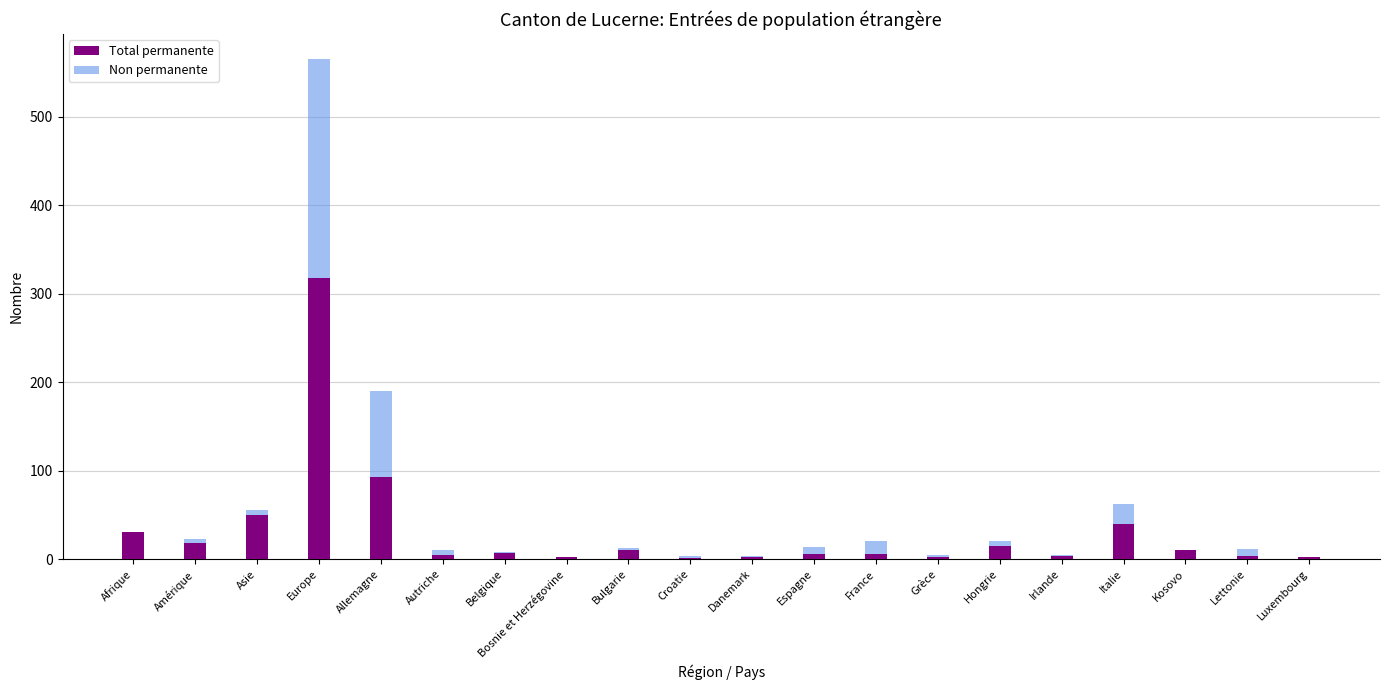

What is the sum of all Total permanente values?

626